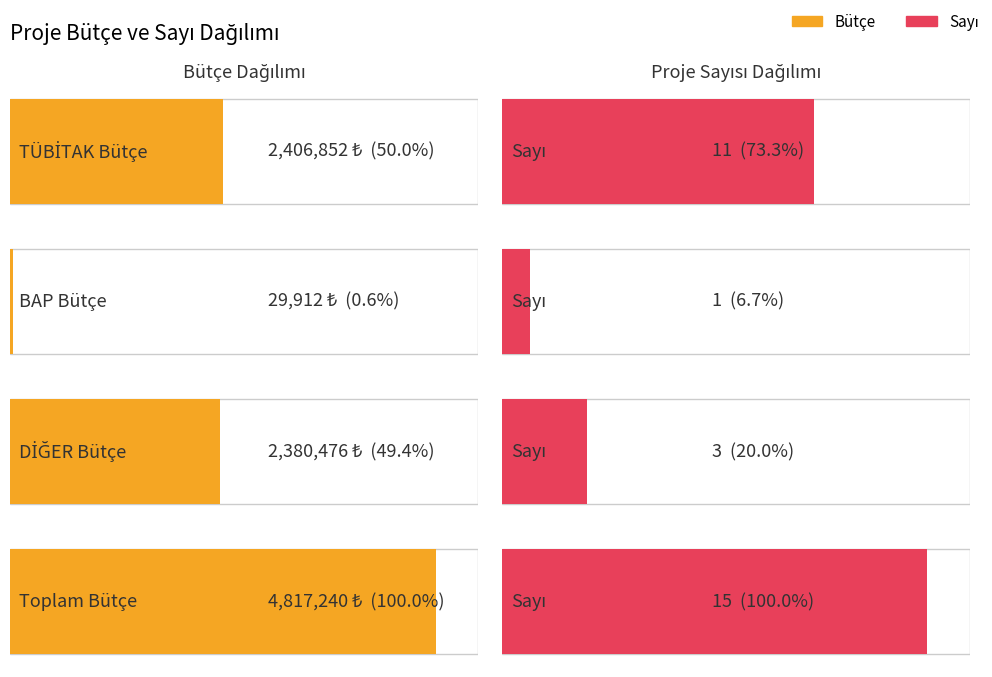

Reading right to left, what are all the values shown in this chart?

TÜBİTAK: 4817239.5	2380476.0	29911.5	2406852.0
Sayı: 15.0	3.0	1.0	11.0